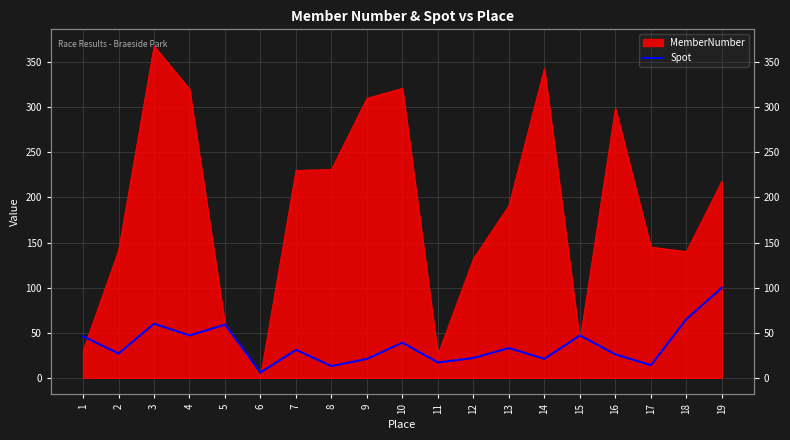

How many lines are shown in the chart?

1